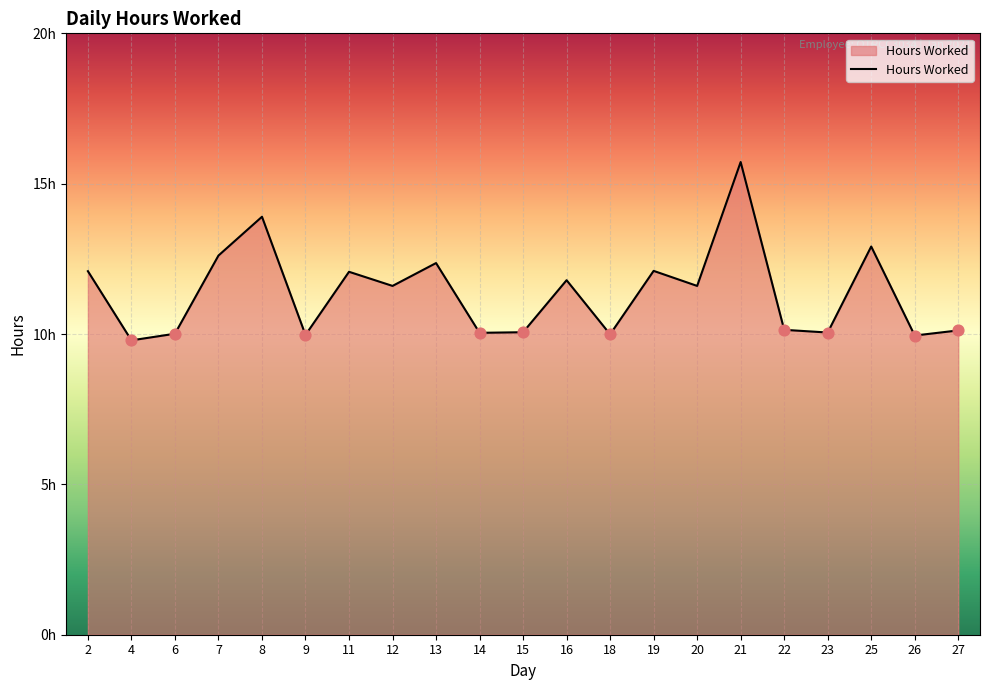

What is the change in value from 13 to 22?

-2.2